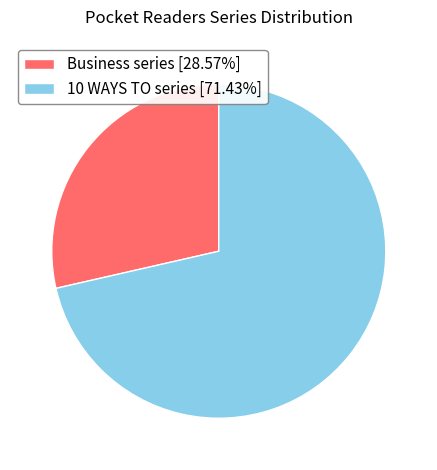

What is the ratio of the value at Business series to the value at 10 WAYS TO series?

0.4